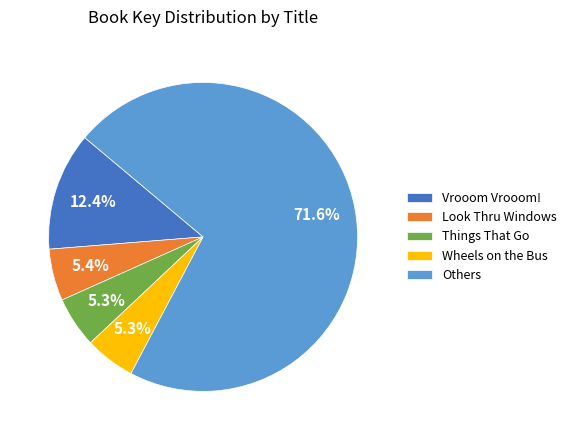

To the nearest percent, what is the difference between the largest and smallest slice percentages?

66%